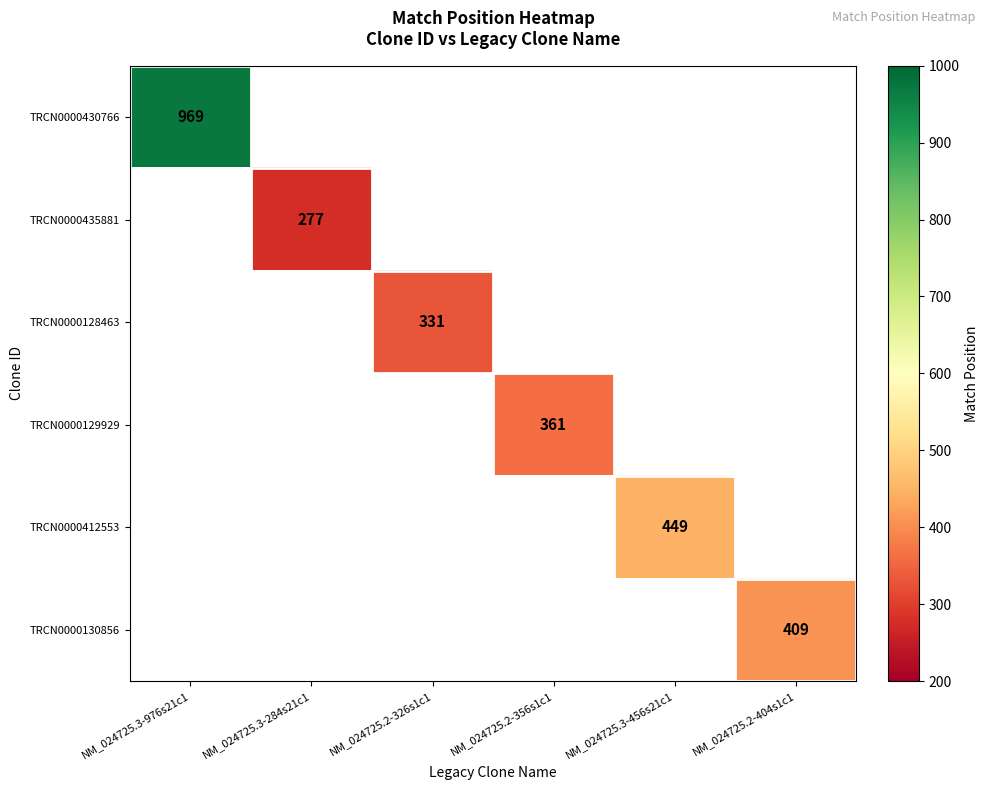

True or false: TRCN0000430766 has a value of 969 at NM_024725.3-976s21c1.

True